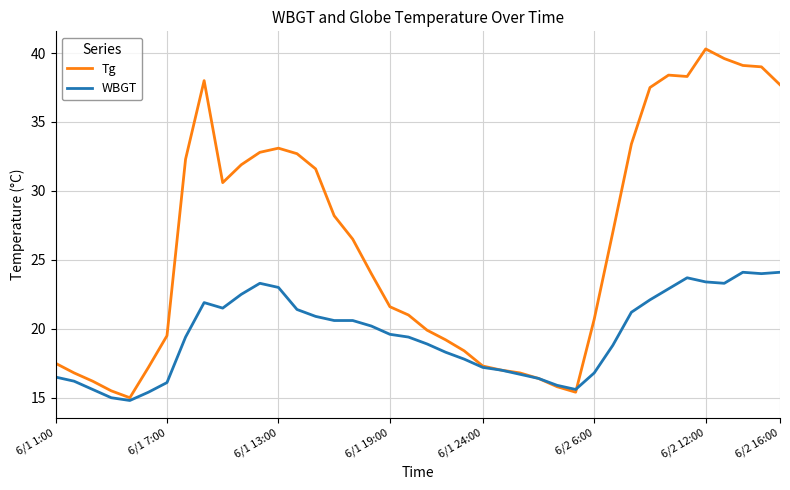

Which series has the widest spread of values?

Tg